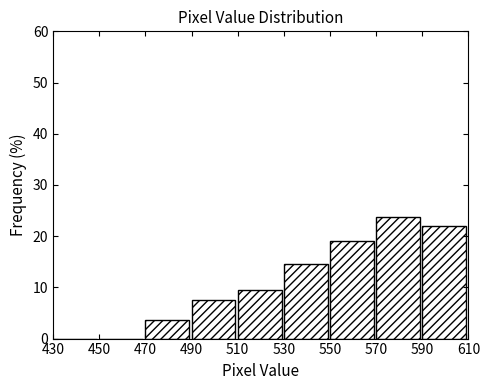

Reading left to right, transcribe this chart: for each bar, give the range it covers on the x-axis and its height. The values are not printed on the chart, so give them approximately, as read against the axis.

430 to 450: 0
450 to 470: 0
470 to 490: 4
490 to 510: 7
510 to 530: 10
530 to 550: 15
550 to 570: 19
570 to 590: 24
590 to 610: 22